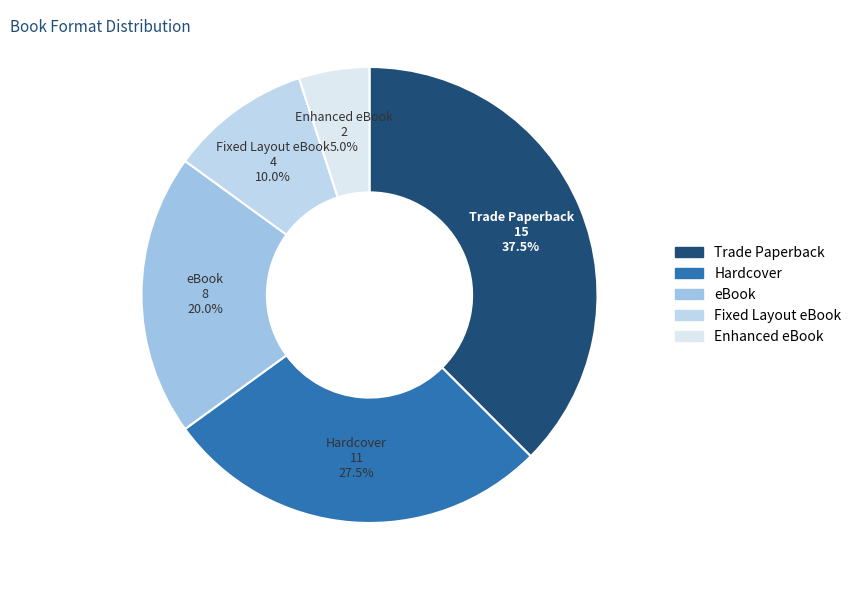

To the nearest percent, what is the combined percentage of Fixed Layout eBook and Enhanced eBook?

15%